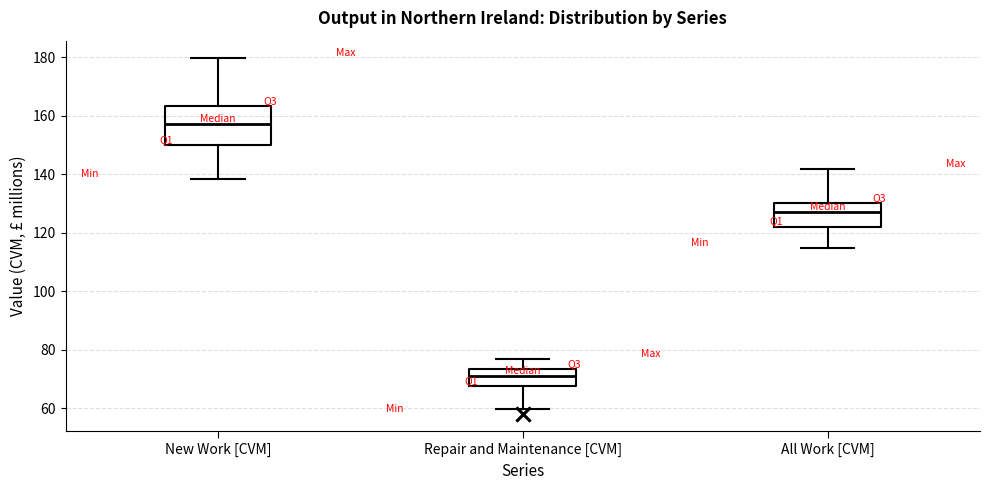

Which box is the tallest, from its lower edge to its upper edge?

New Work [CVM]